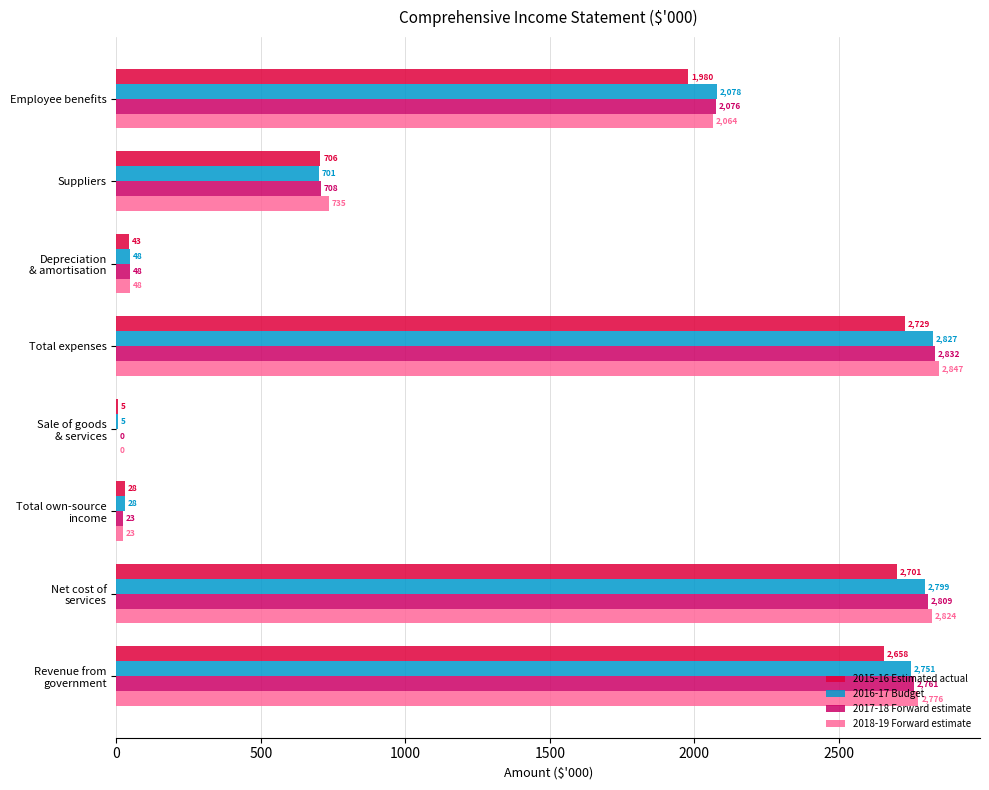

The value of 2015-16 Estimated actual at Total expenses is 1022. True or false?

False